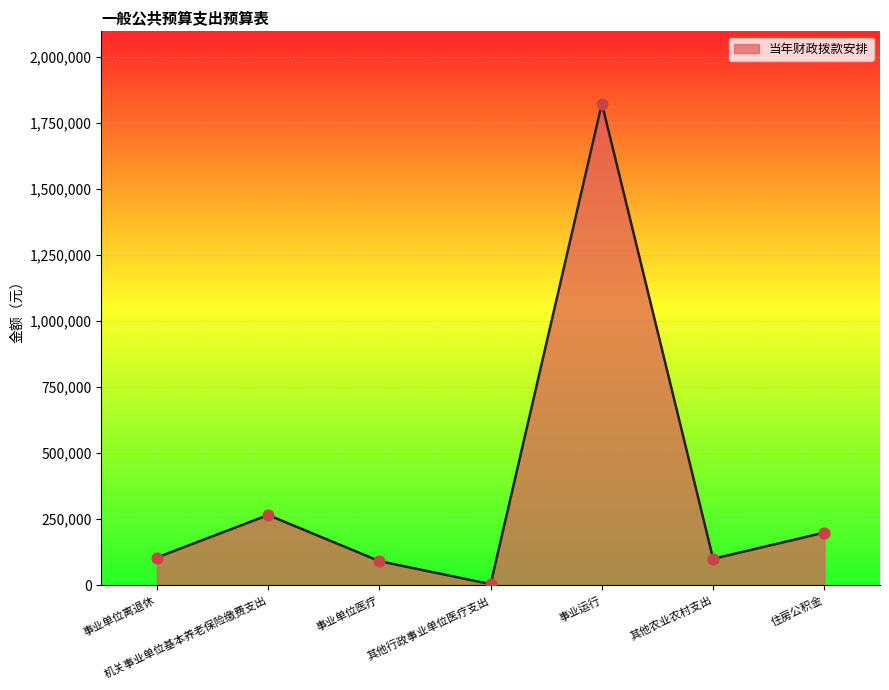

What is the change in value from 机关事业单位基本养老保险缴费支出 to 事业单位医疗?

-174592